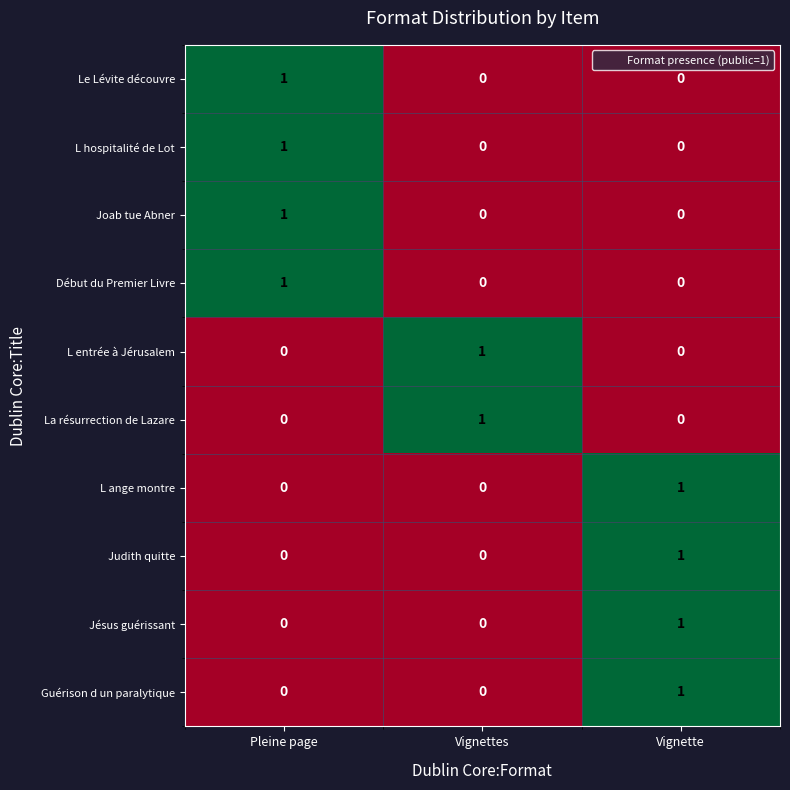

At how many categories does at least one series exceed 0?

3